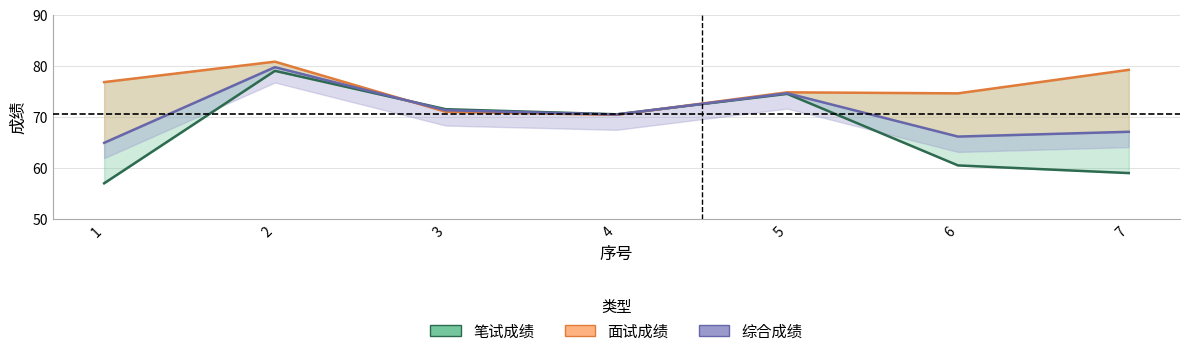

Which series has the largest total across all categories?

面试成绩